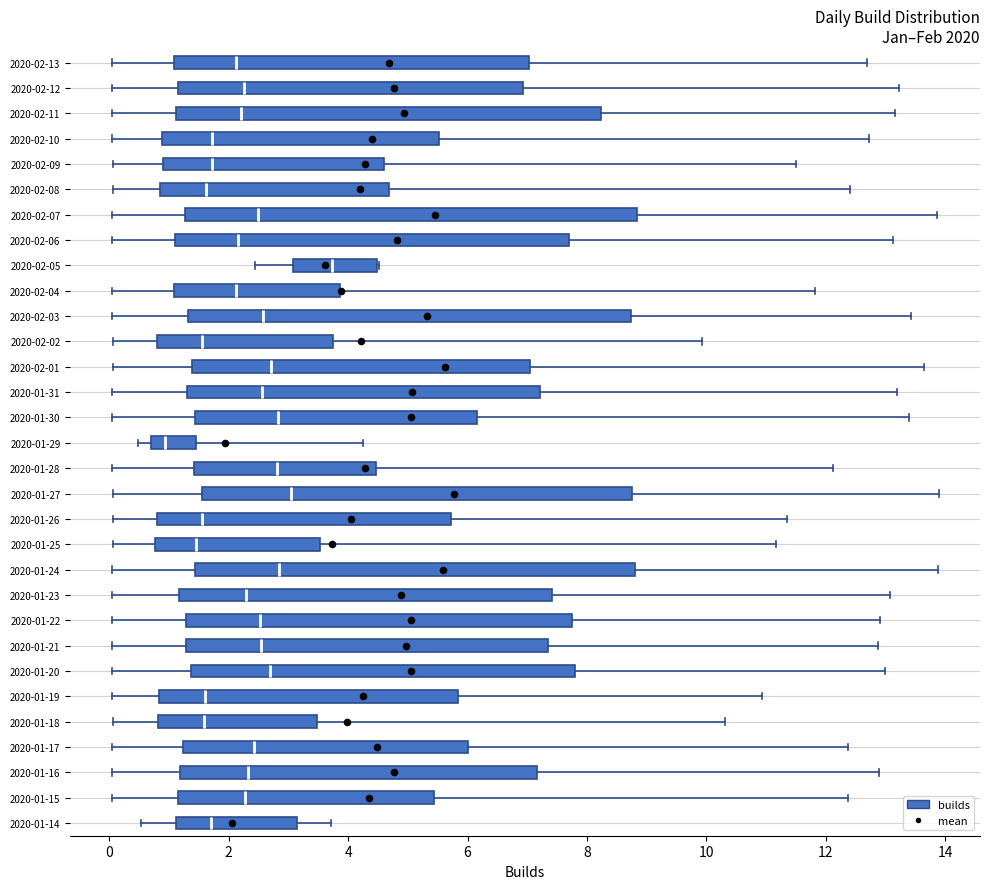

Where does the right whisker of the box for 2020-02-07 end on the x-axis? The values are not printed on the chart, so give them approximately, as read against the axis.

13.8